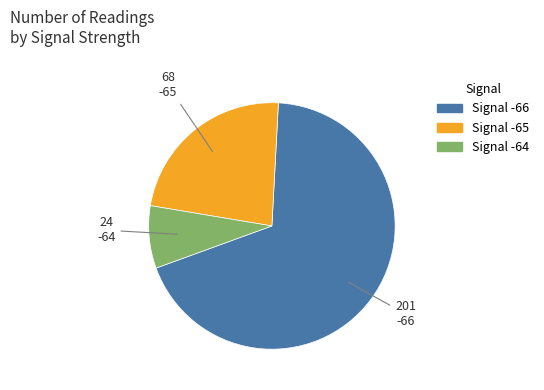

Does any single category account for the majority?

Yes